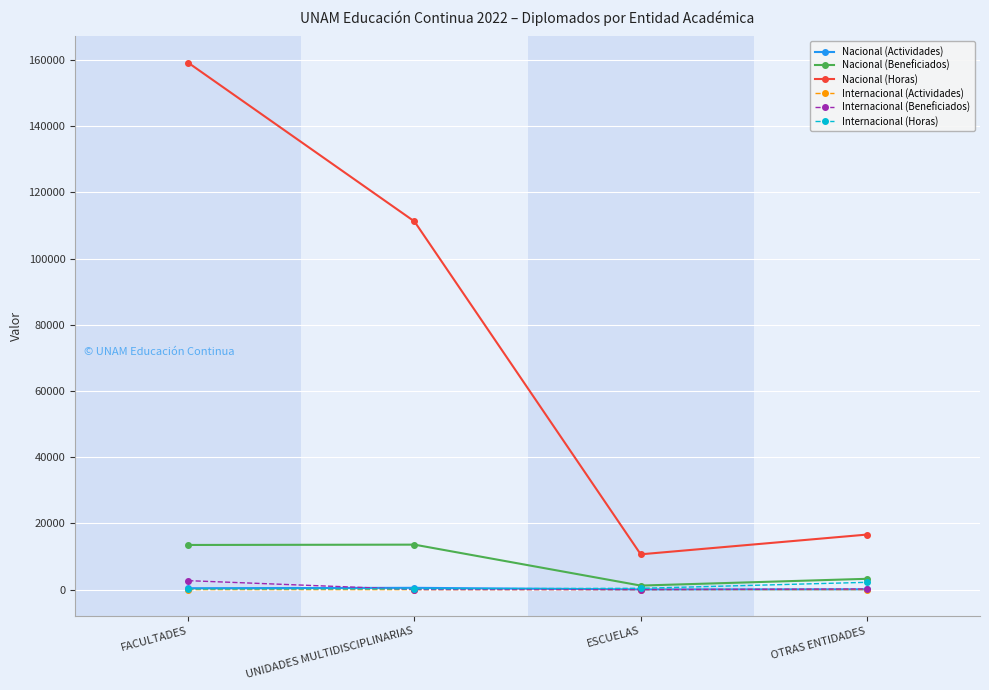

At which label is Internacional (Actividades) closest to 9?

FACULTADES